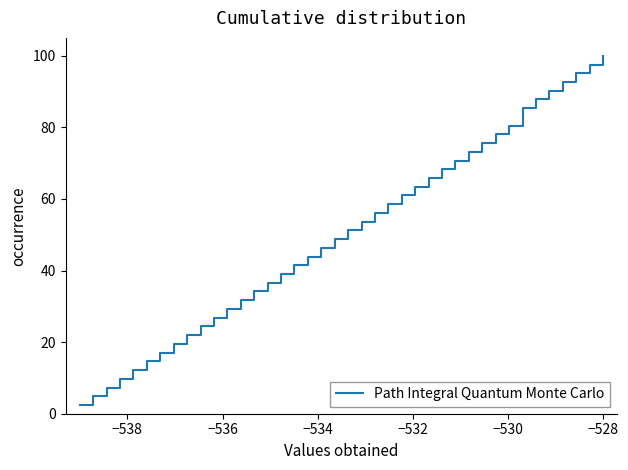

What is the greatest value displayed?

100.0